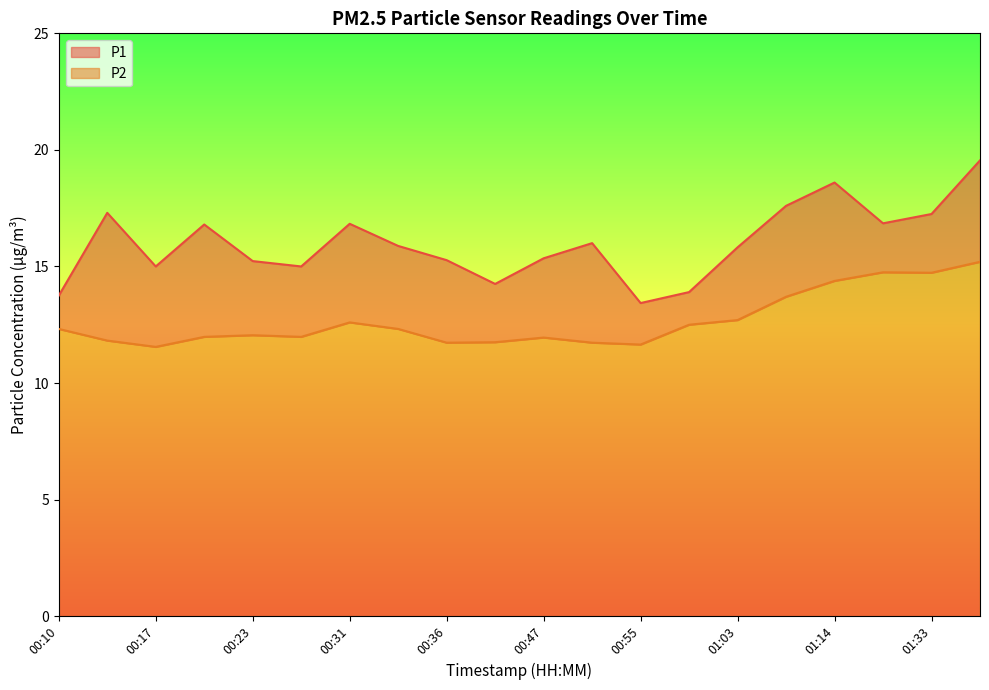

What is the total value across all series at 00:49?

27.7